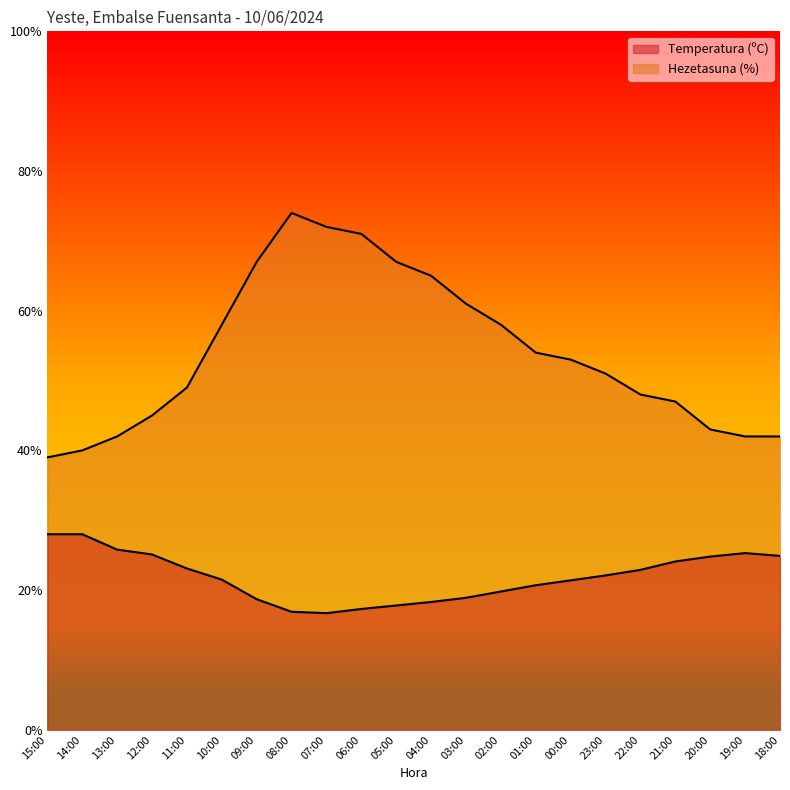

At which category does Temperatura (ºC) reach its first local peak?

19:00